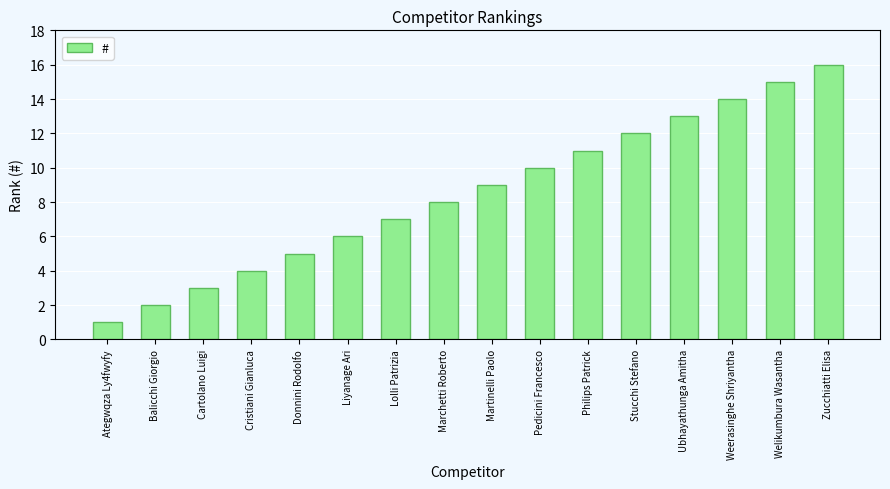

Reading left to right, transcribe all the data shown in this chart.

Ategwqza Ly4fwyfy=1	Balicchi Giorgio=2	Cartolano Luigi=3	Cristiani Gianluca=4	Donnini Rodolfo=5	Liyanage Ari=6	Lolli Patrizia=7	Marchetti Roberto=8	Martinelli Paolo=9	Pedicini Francesco=10	Philips Patrick=11	Stucchi Stefano=12	Ubhayathunga Amitha=13	Weerasinghe Shriyantha=14	Welikumbura Wasantha=15	Zucchiatti Elisa=16